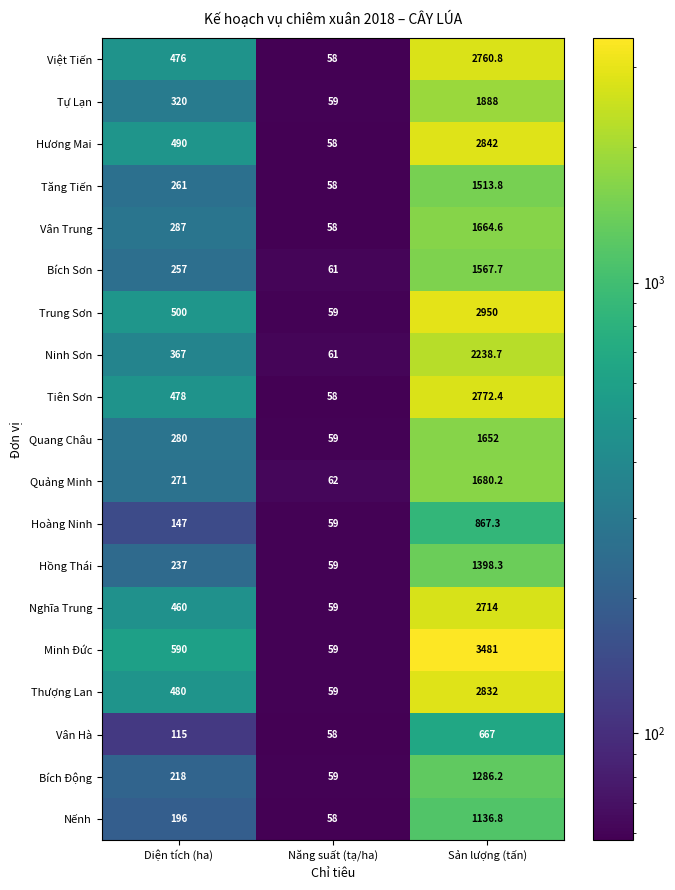

List the labels in order of Hương Mai value, smallest first.

Năng suất (tạ/ha), Diện tích (ha), Sản lượng (tấn)